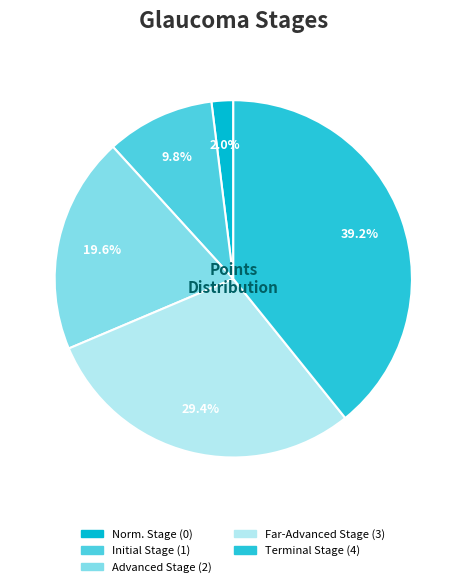

Between Advanced Stage and Far-Advanced Stage, which is larger?

Far-Advanced Stage